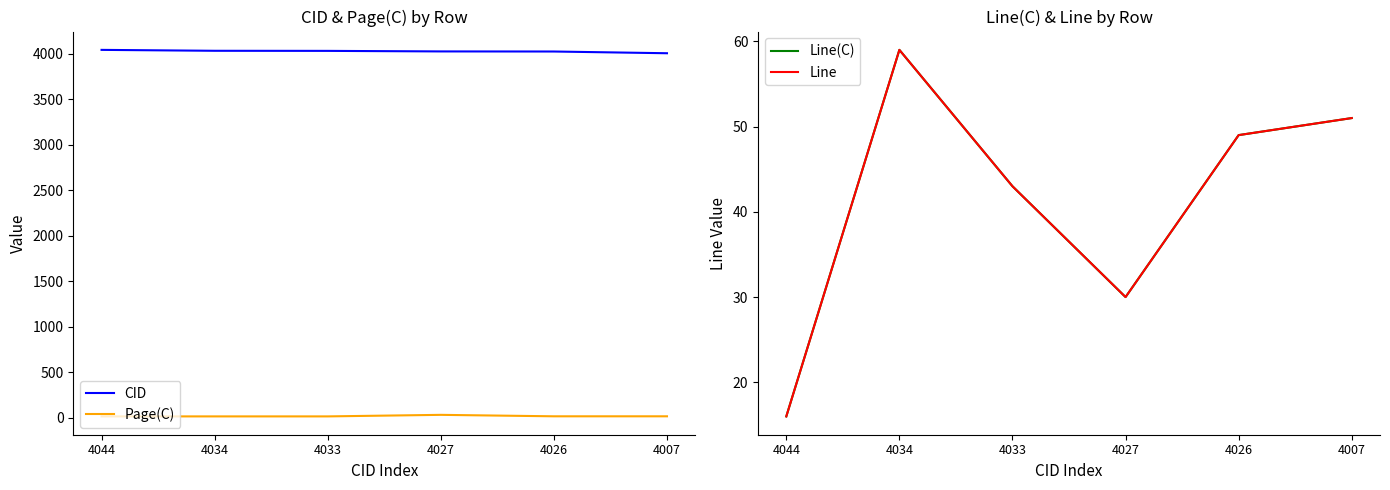

At which category is the sum across all series the highest?

4034